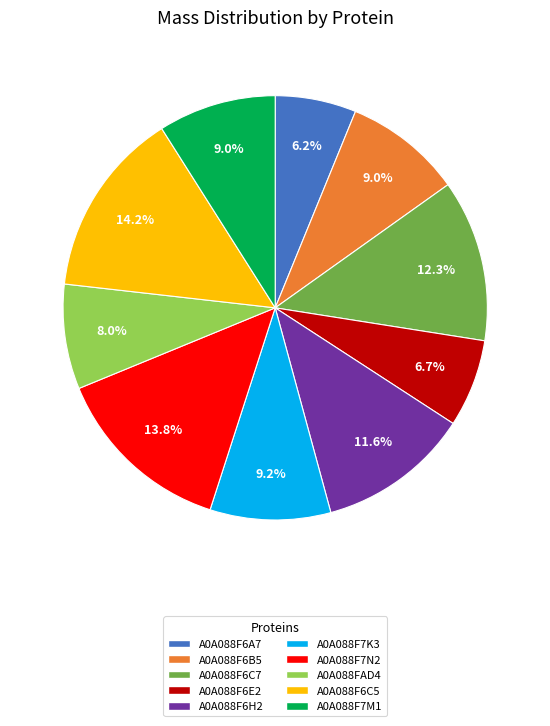

Between A0A088F6A7 and A0A088FAD4, which is larger?

A0A088FAD4